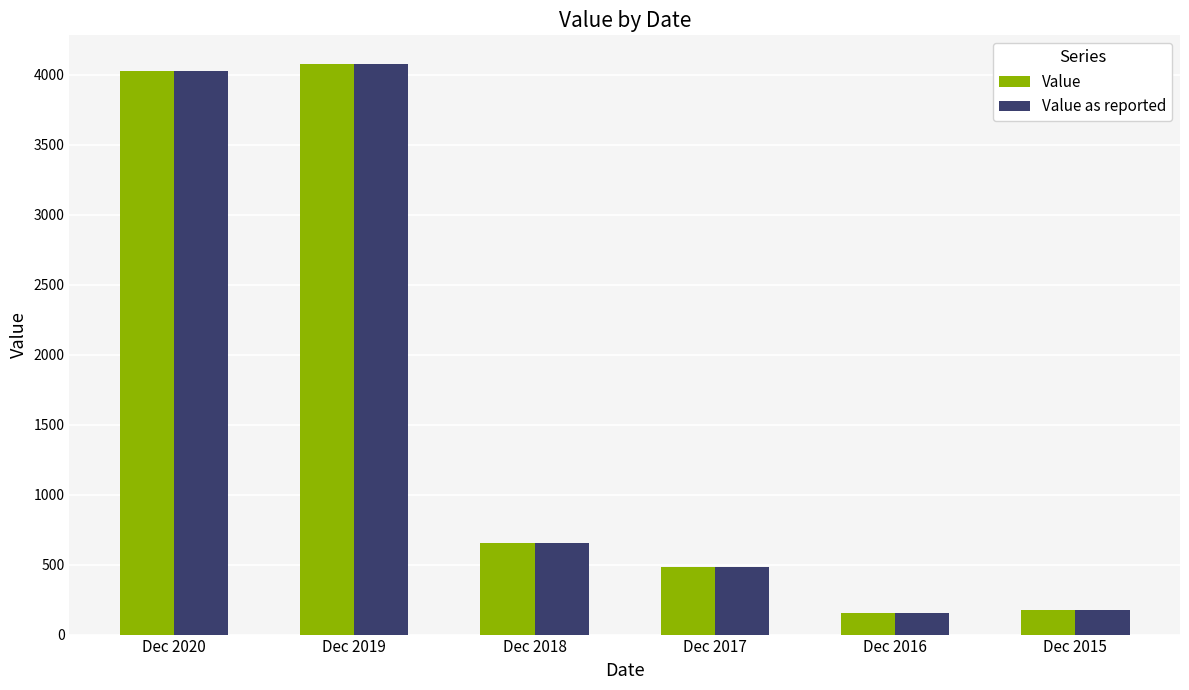

At which label is Value as reported closest to 2117?

Dec 2018